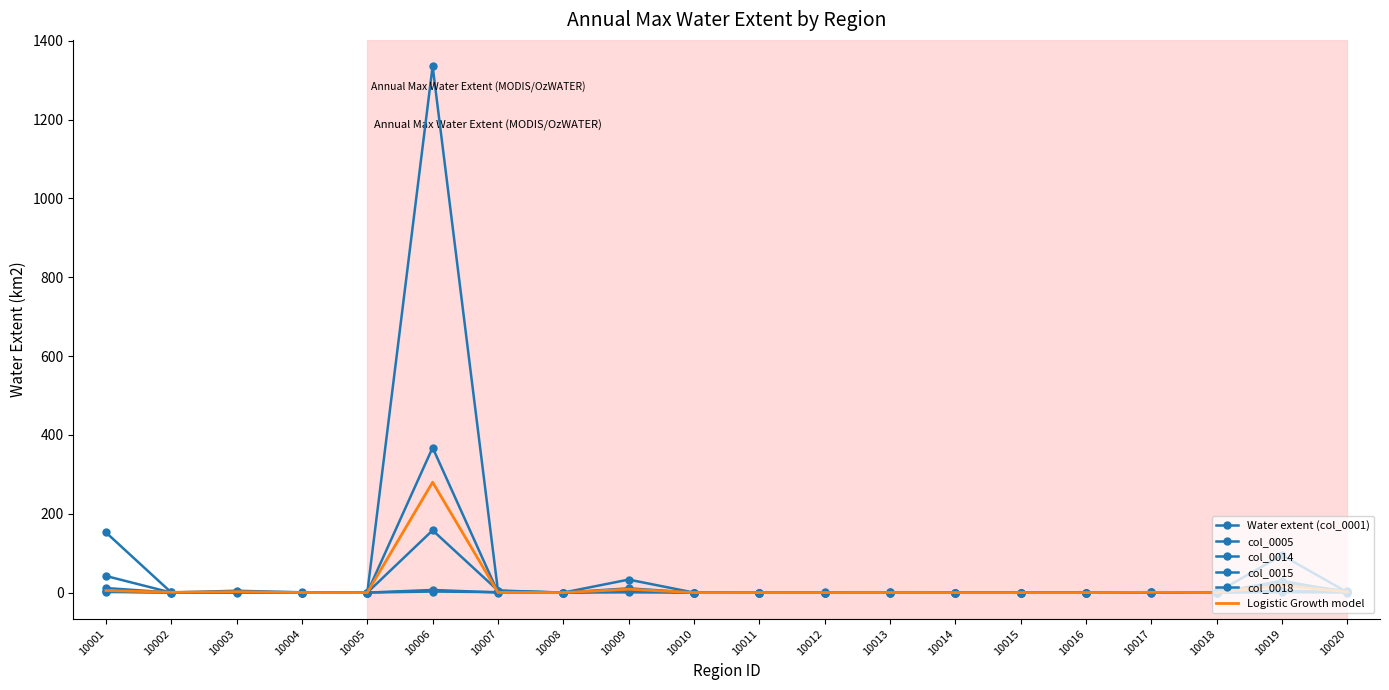

What is the difference between the second highest and second lowest values in the col_0015 series?

1.5